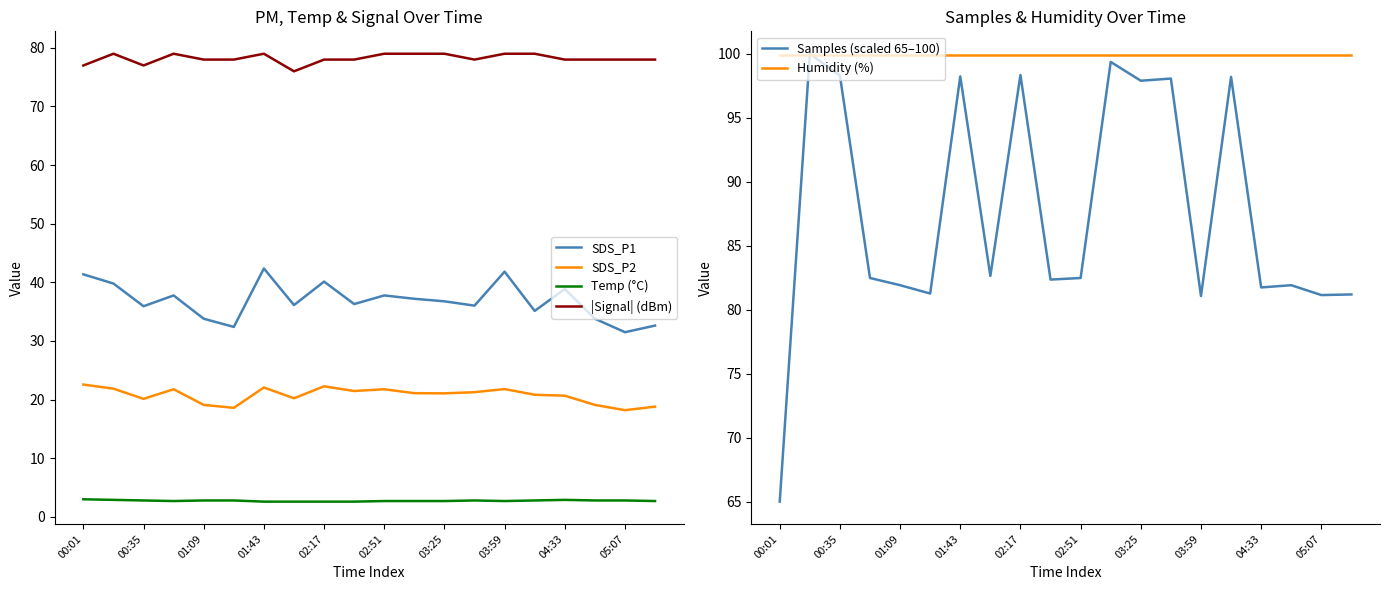

What is the difference between the maximum and minimum values in the Samples (scaled 65–100) series?

35.0